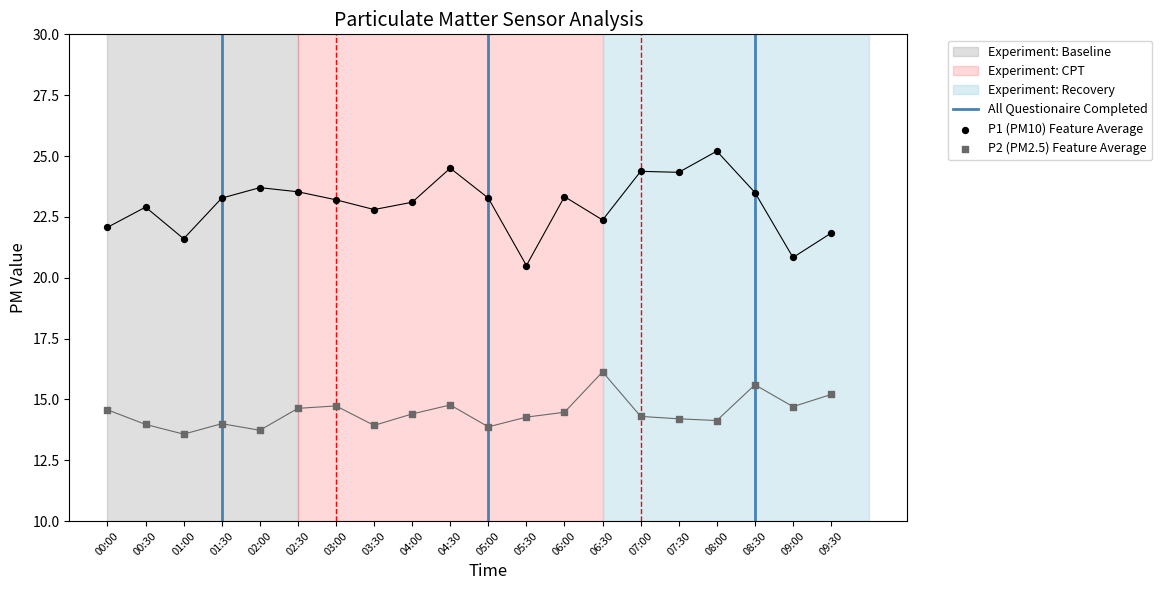

Is the value of P2 at 04:00 greater than the value of P1 at 07:00?

No